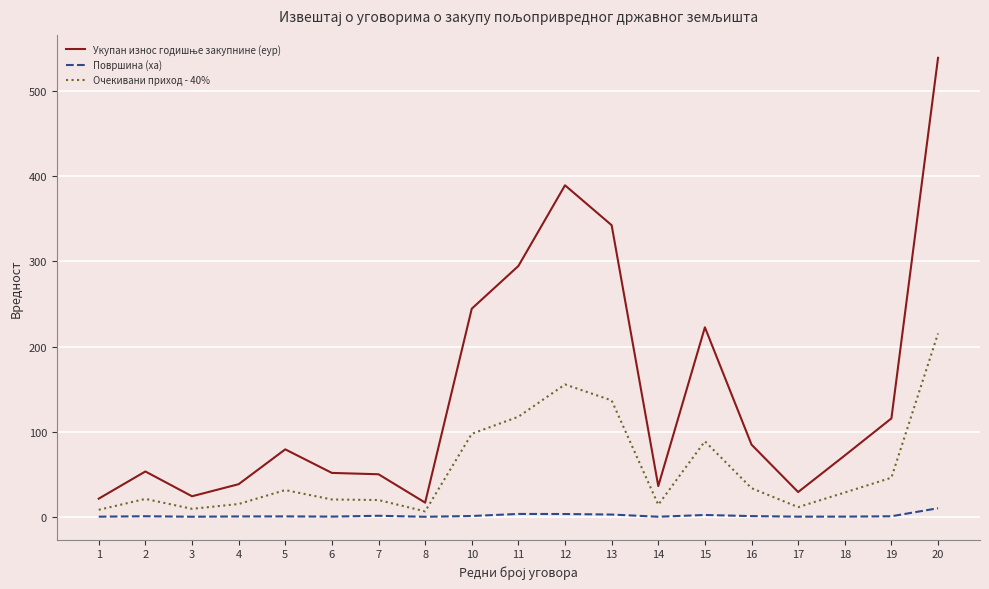

What is the sum of all Површина (ха) values?

36.8